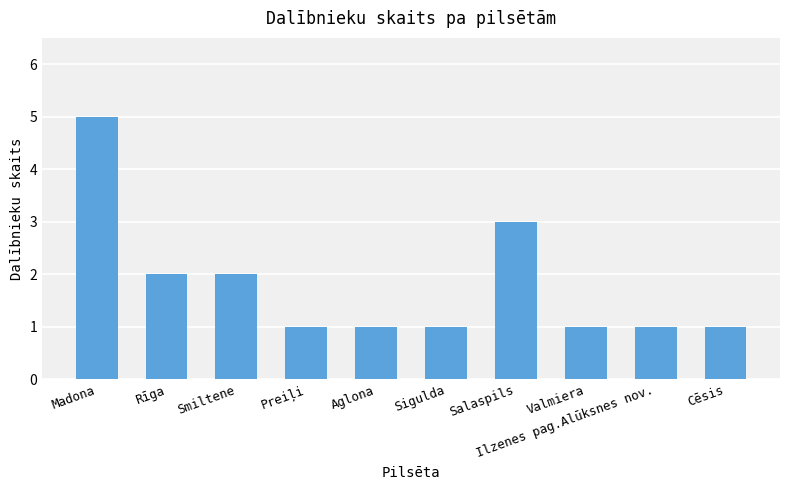

Reading left to right, list all the values displayed in this chart.

Madona=5	Rīga=2	Smiltene=2	Preiļi=1	Aglona=1	Sigulda=1	Salaspils=3	Valmiera=1	Ilzenes pag.Alūksnes nov.=1	Cēsis=1